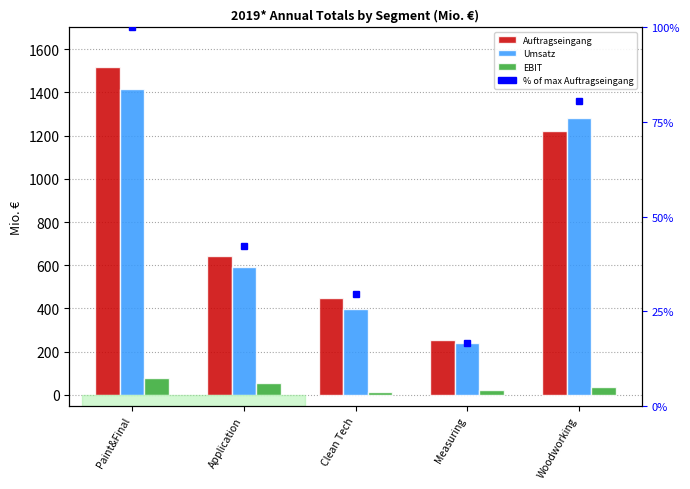

How many bars are there in total?

15